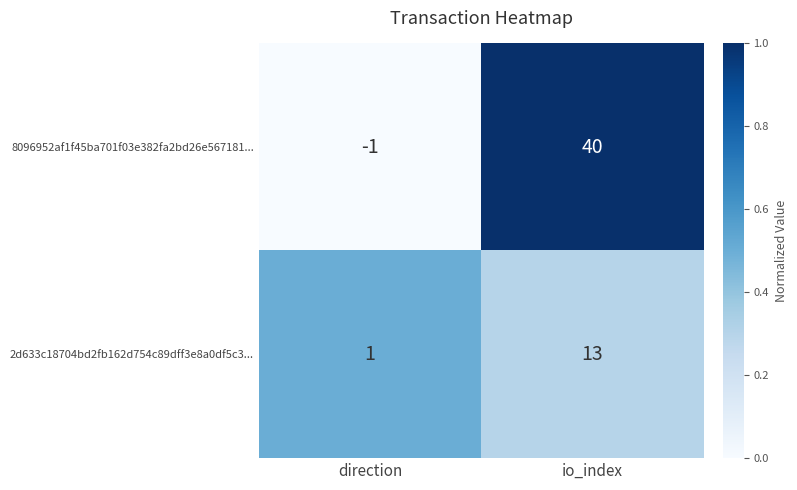

Which category has the lowest value in the 2d633c18704bd2fb162d754c89dff3e8a0df5c3... series?

direction